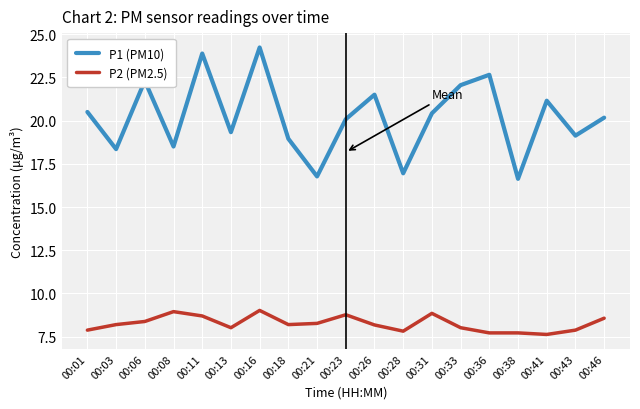

Count the number of data series in this chart.

2